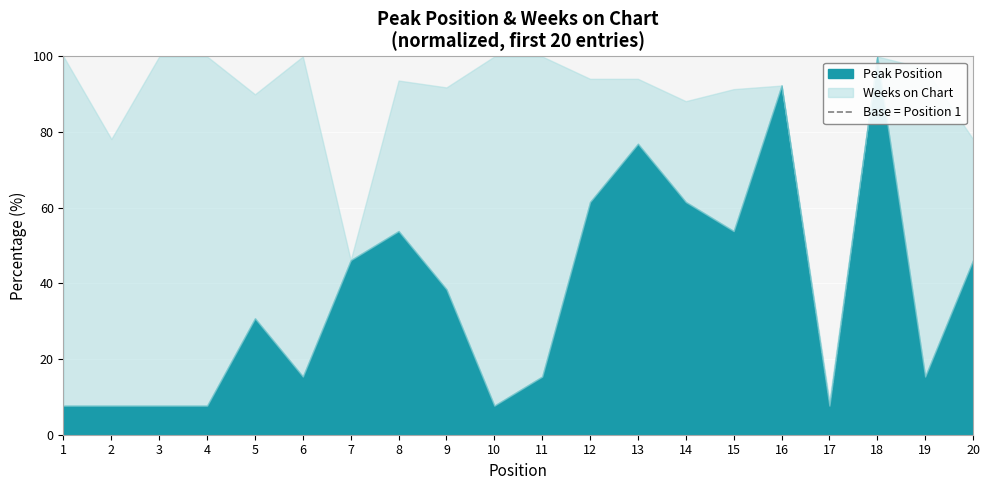

What is the minimum value for Peak Position?

7.7